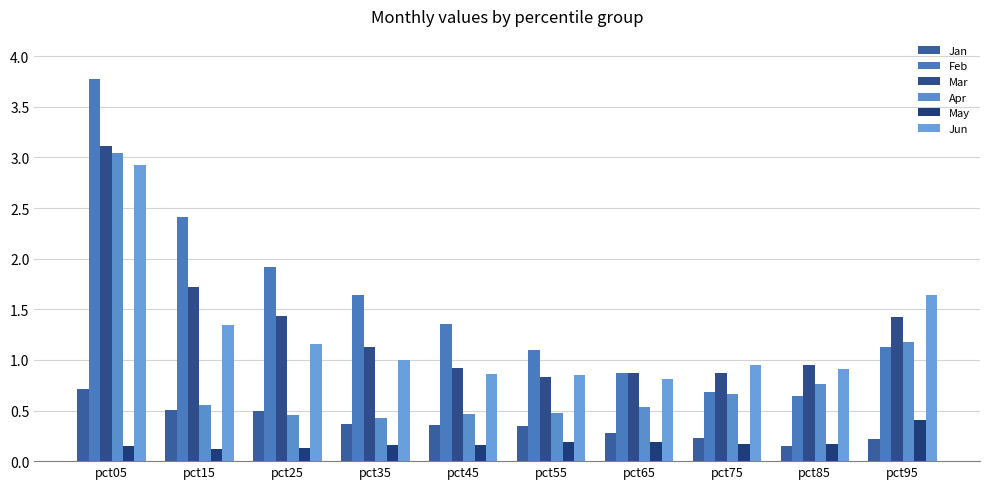

Are the bars horizontal?

No